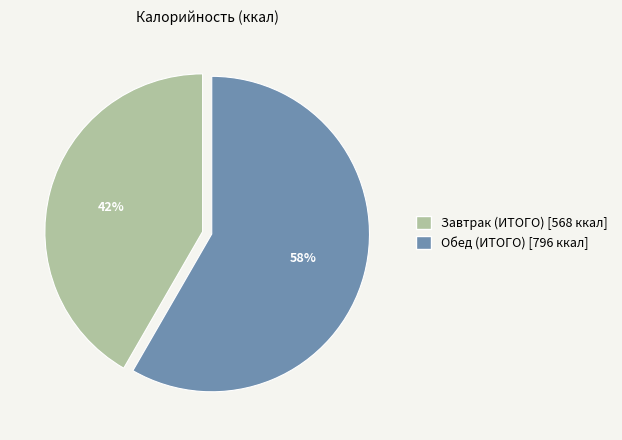

What is the smallest slice in the pie chart?

Завтрак (ИТОГО)